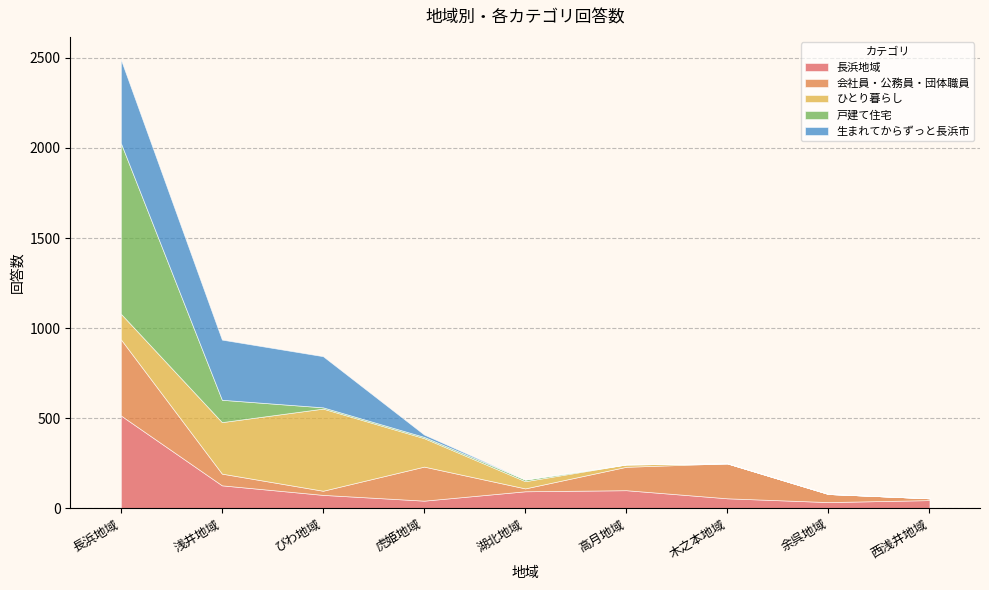

Which has a higher value, 余呉地域 or 木之本地域?

木之本地域